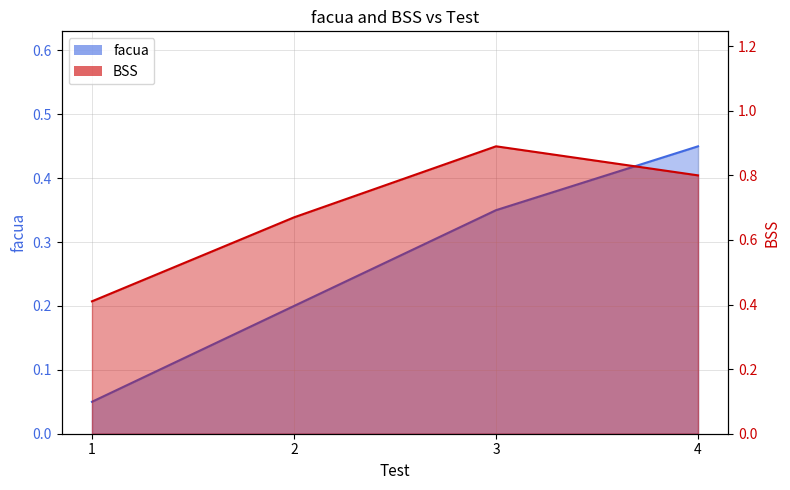

Which series has the largest total across all categories?

BSS